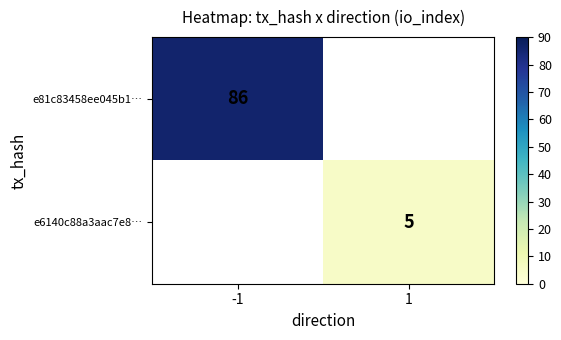

Which label corresponds to the largest value in the chart?

-1